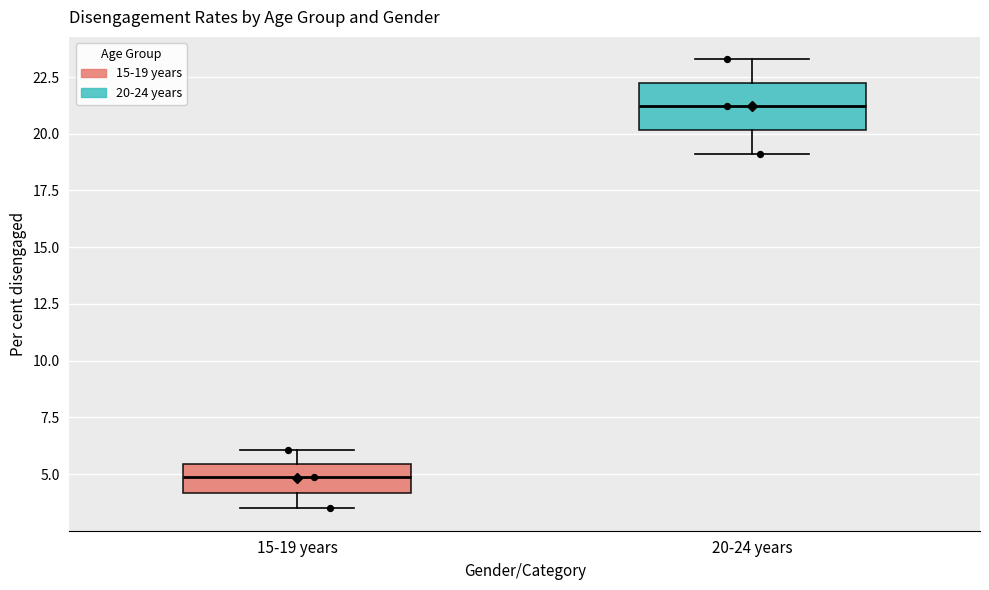

Which box's median line is the highest?

20-24 years